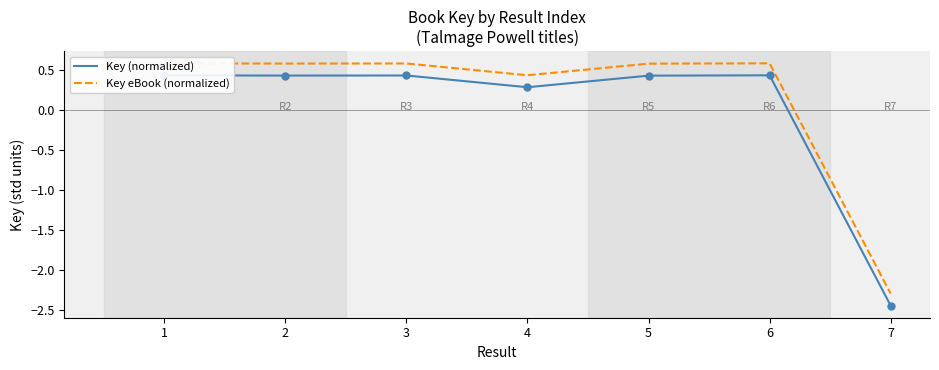

Where is Key (normalized) nearest to the value -1?

4